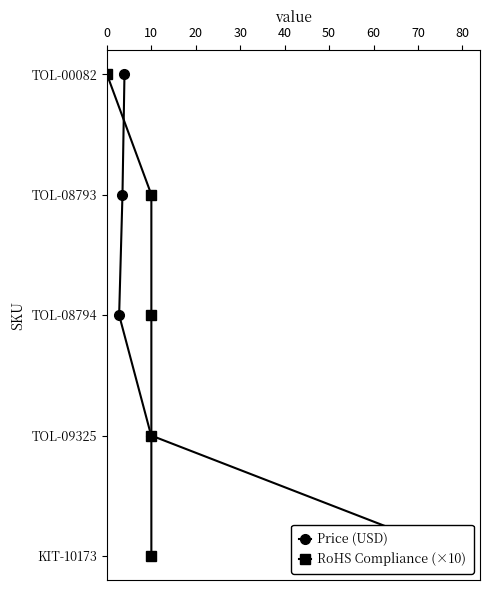

How many distinct data groups are displayed?

2